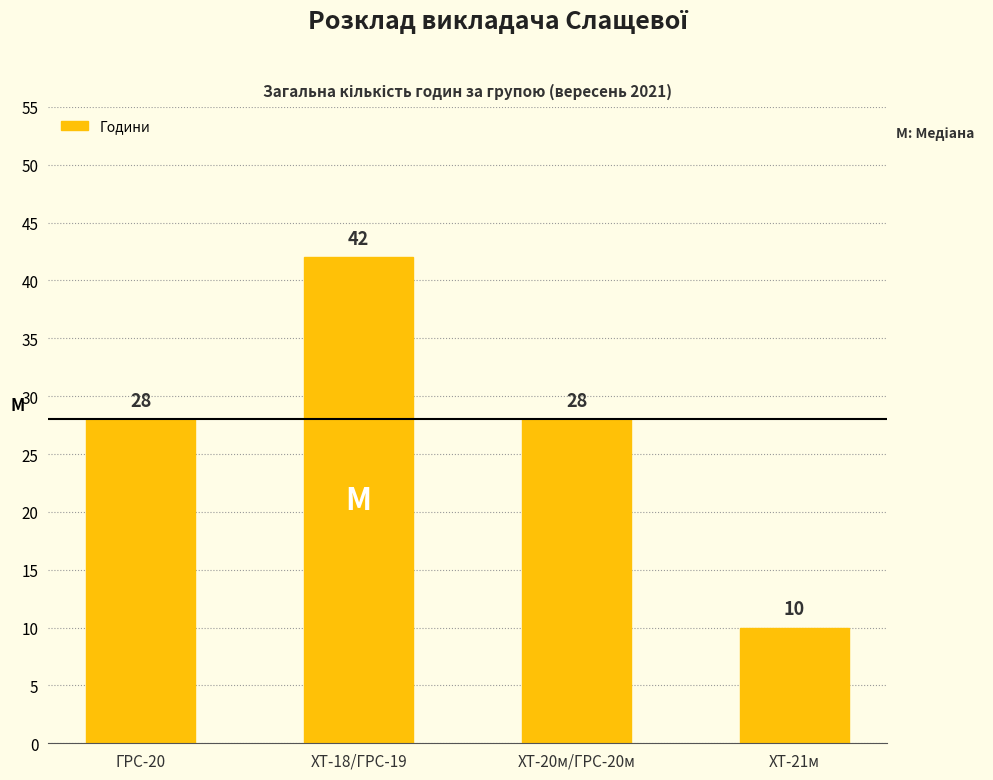

What is the difference between the maximum and minimum values?

32